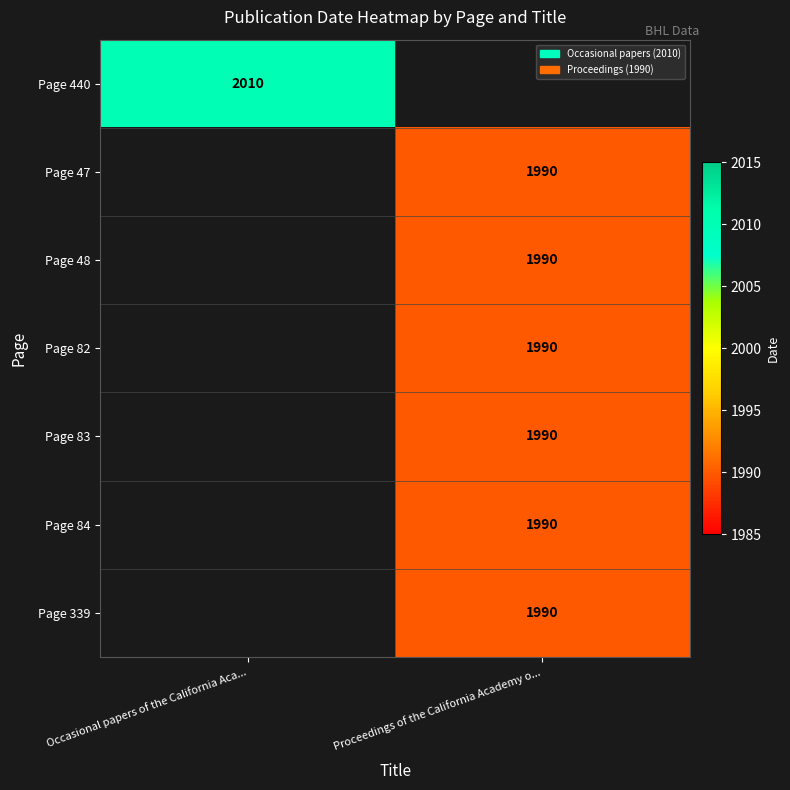

What is the maximum value shown in the chart?

2010.0